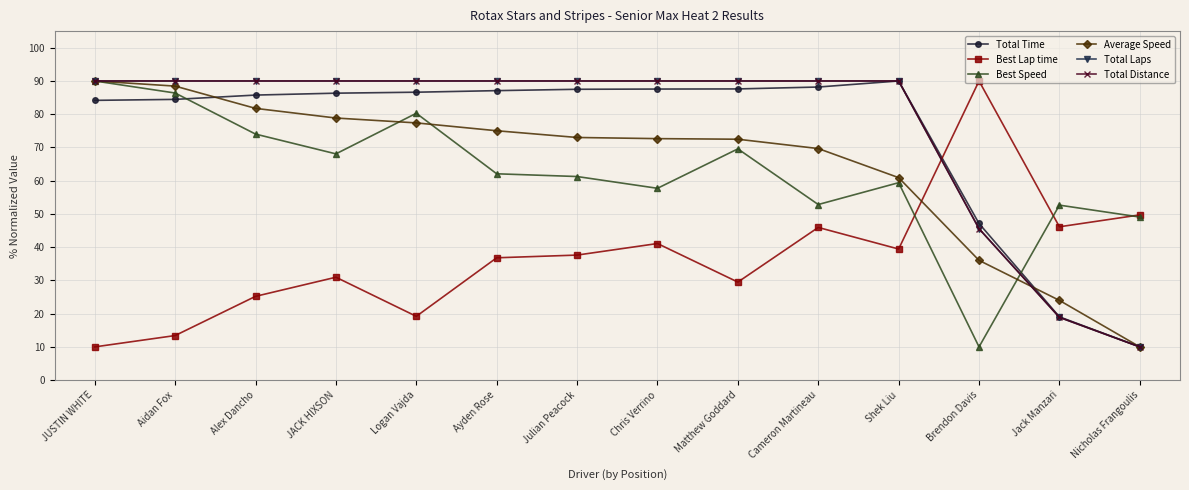

Does the chart have visible grid lines?

Yes